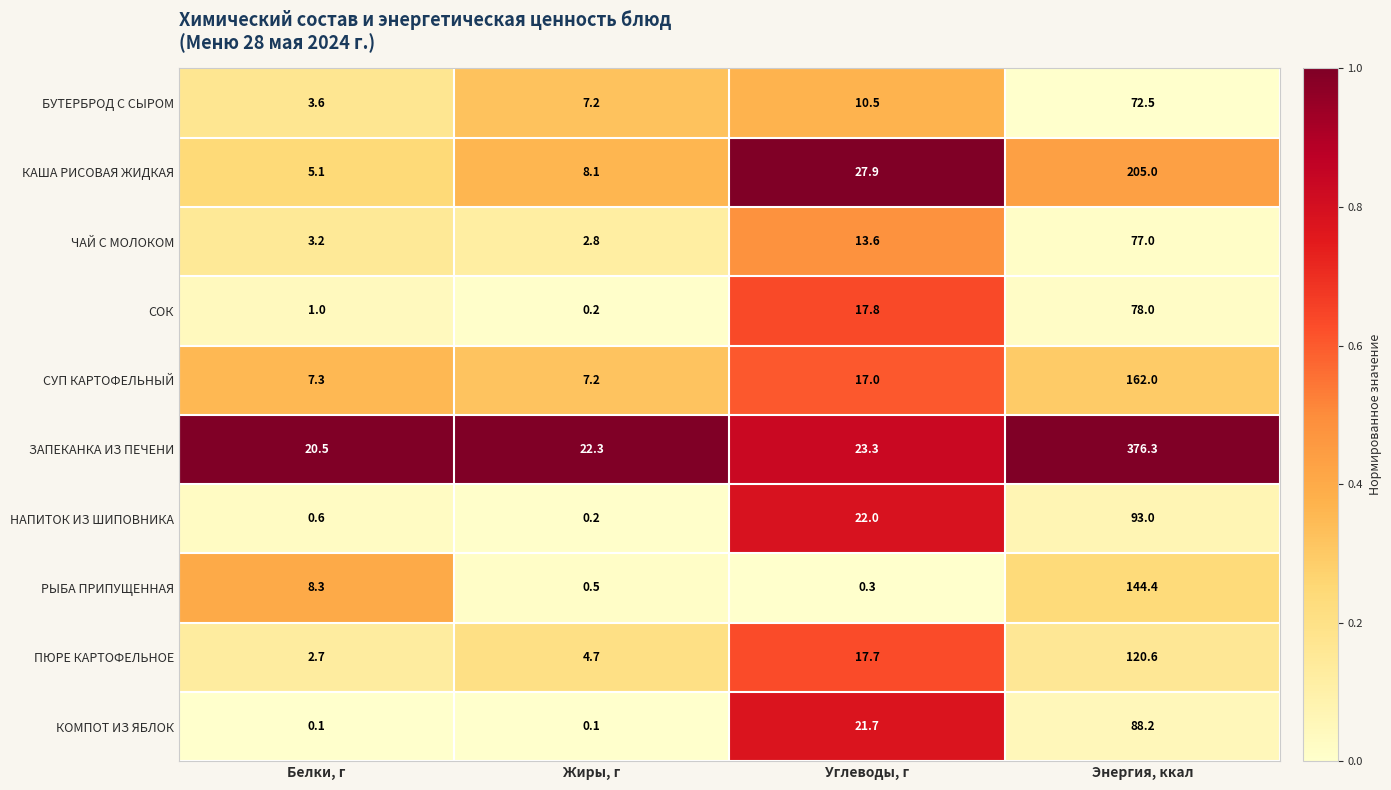

Is it true that РЫБА ПРИПУЩЕННАЯ equals 3.3 at Белки, г?

False